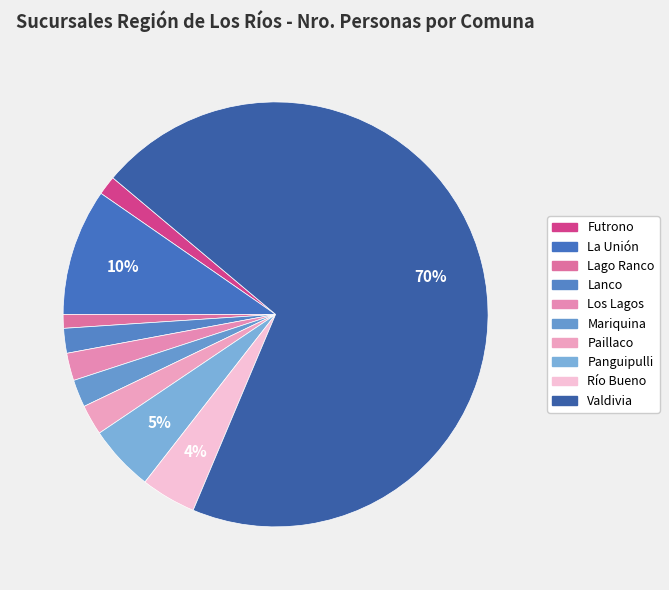

Combined, what portion of the pie is Panguipulli and Los Lagos?

7.1%